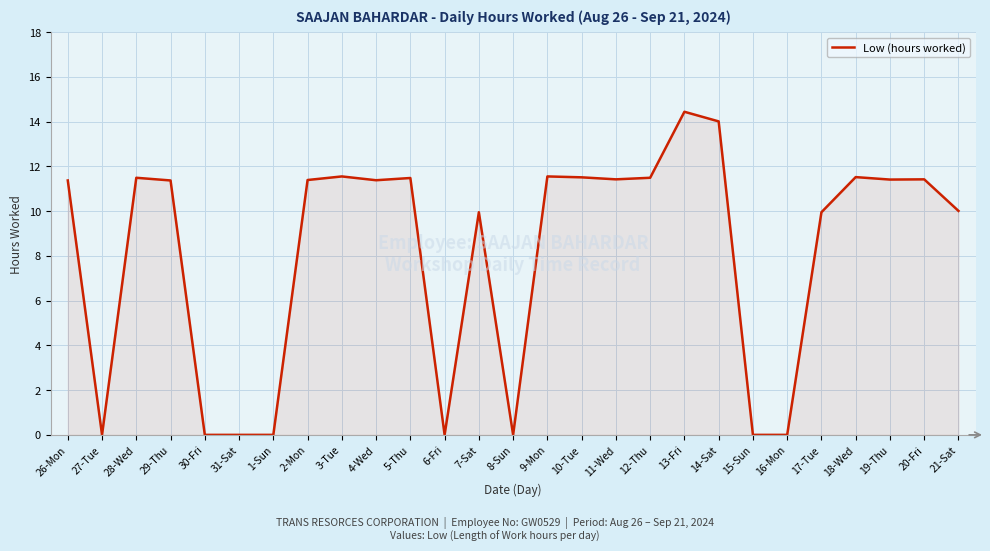

What is the change in value from 2-Mon to 12-Thu?

+0.1